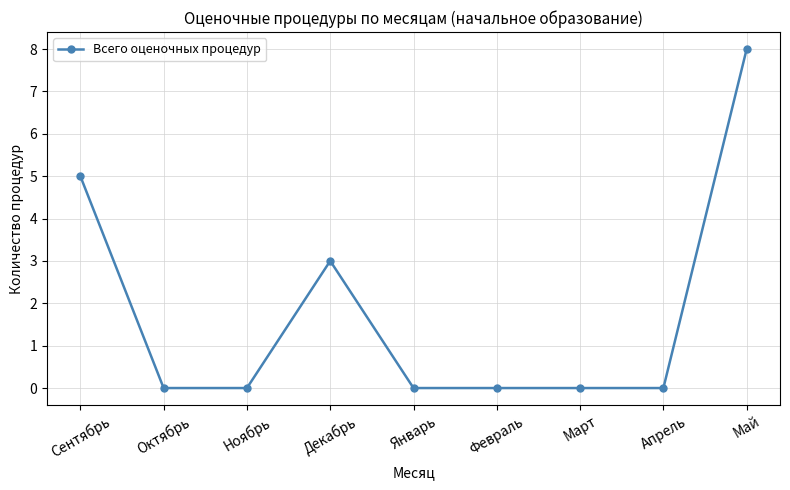

What is the label of the 3rd point from the right?

Март